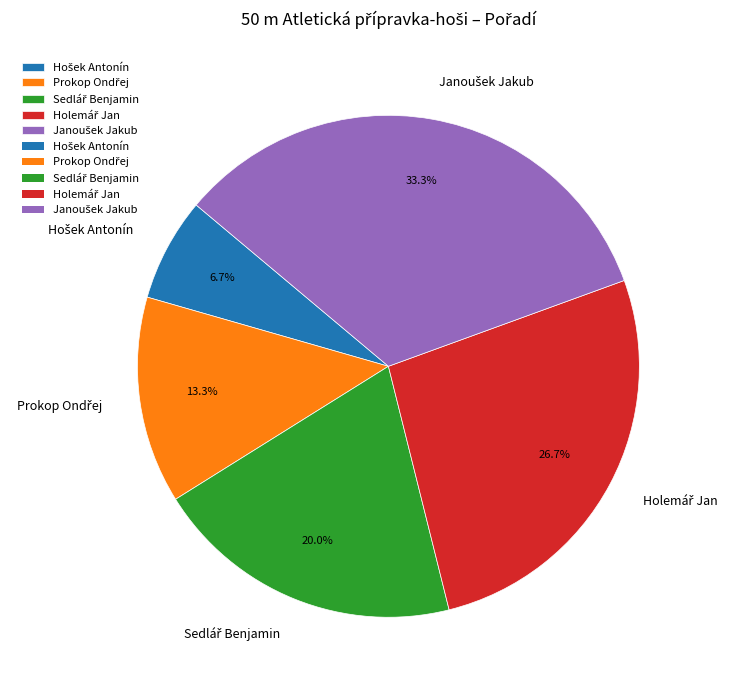

Does any single category account for the majority?

No